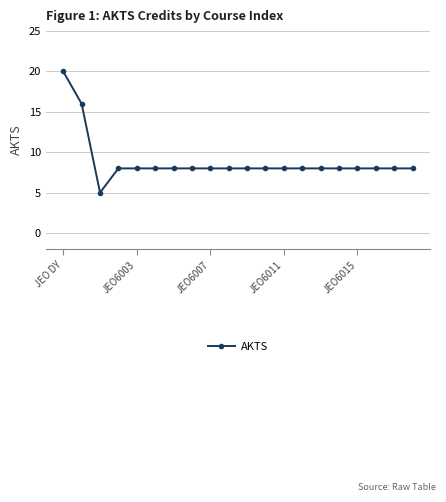

What is the smallest value displayed?

5